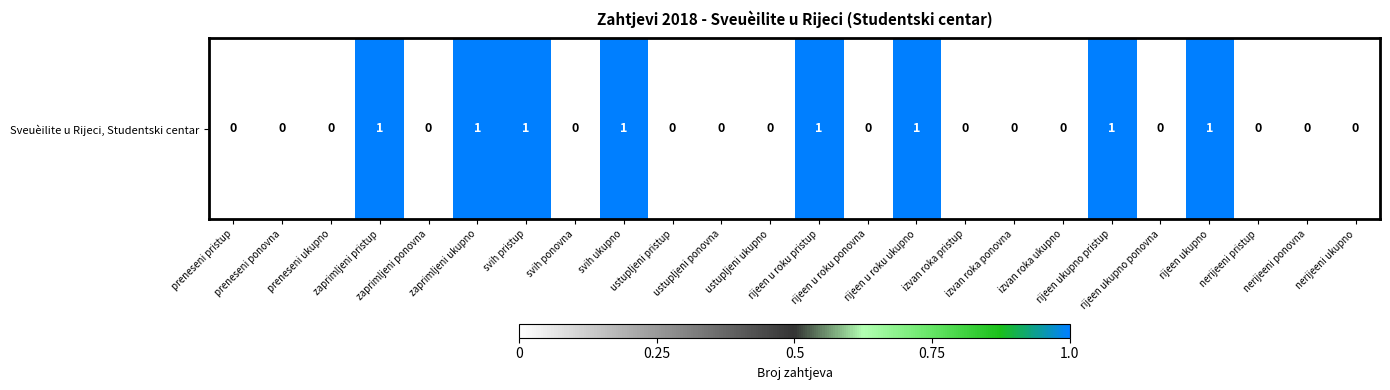

Where is the data nearest to the value 0?

preneseni pristup